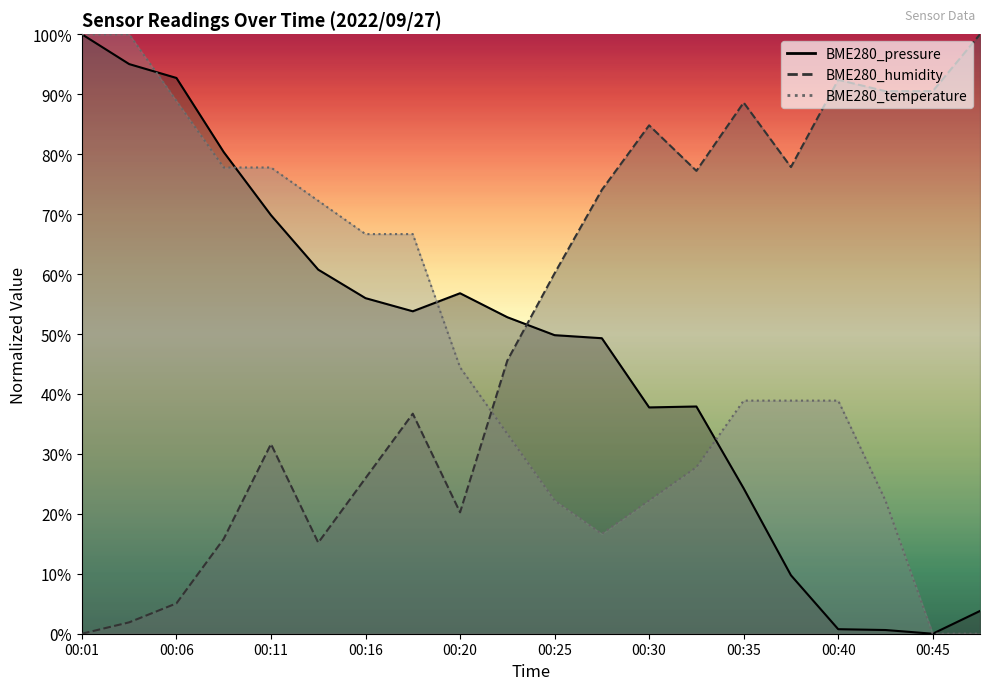

How many lines are shown in the chart?

3